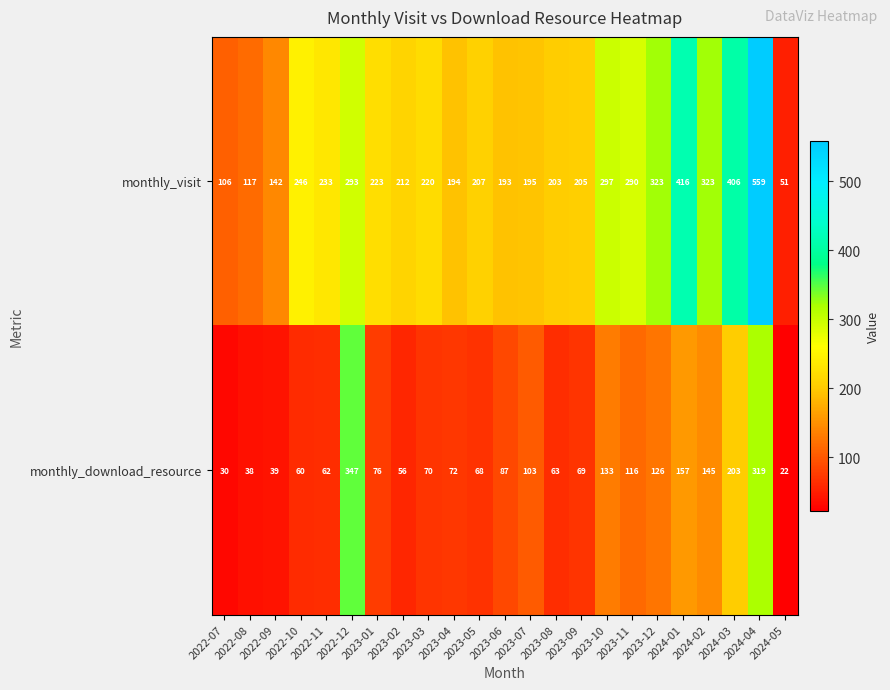

Where is monthly_visit nearest to the value 305?

2023-10